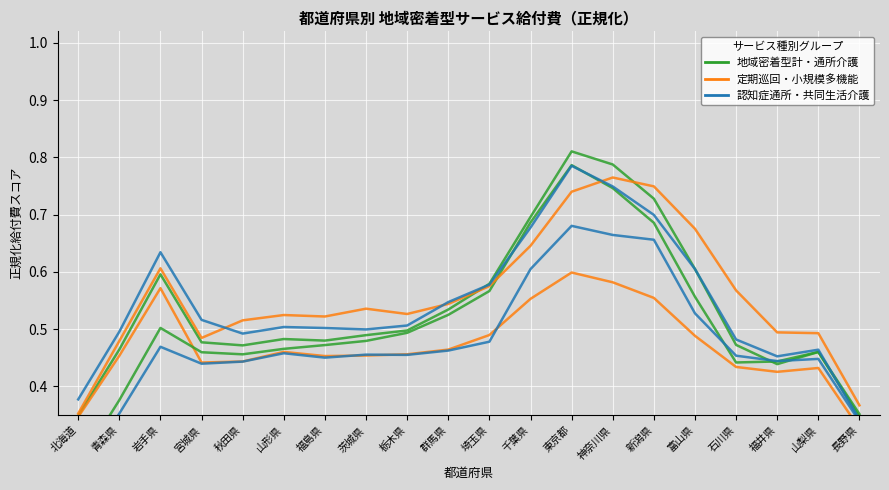

How many times do 小規模多機能型居宅介護 and 地域密着型通所介護 cross each other?

2